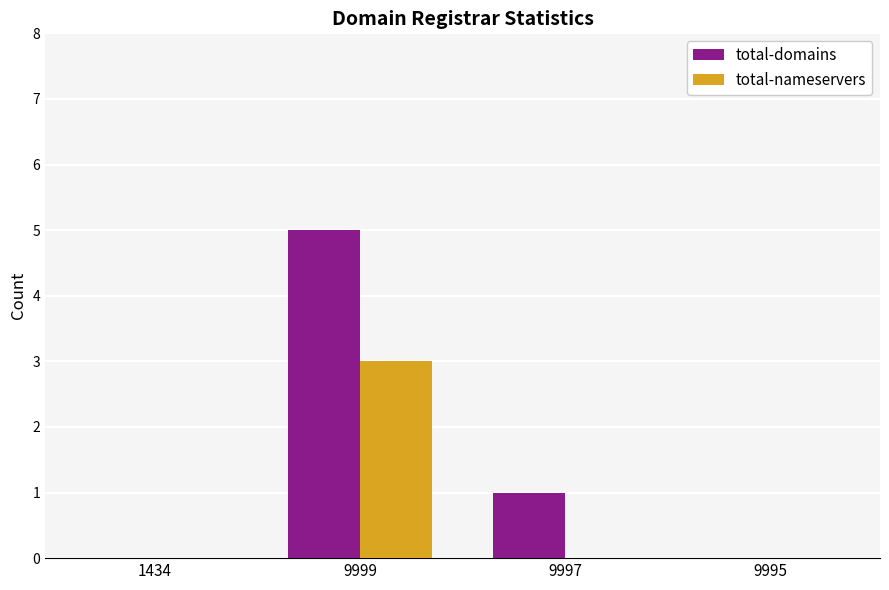

Reading right to left, list all the values displayed in this chart.

total-domains: 9995=0	9997=1	9999=5	1434=0
total-nameservers: 9995=0	9997=0	9999=3	1434=0